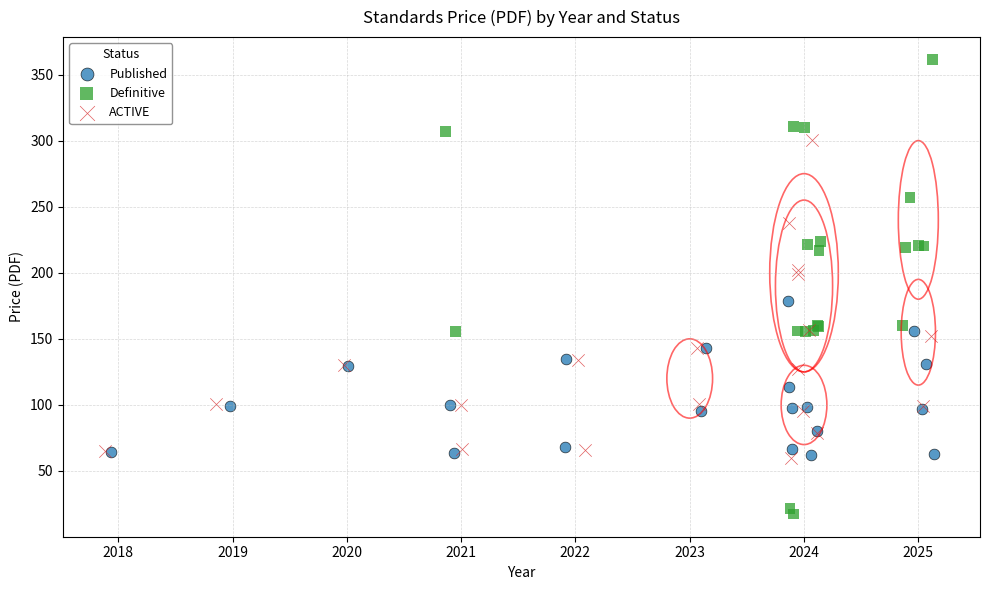

Which series has the largest Y range (max minus min)?

Definitive